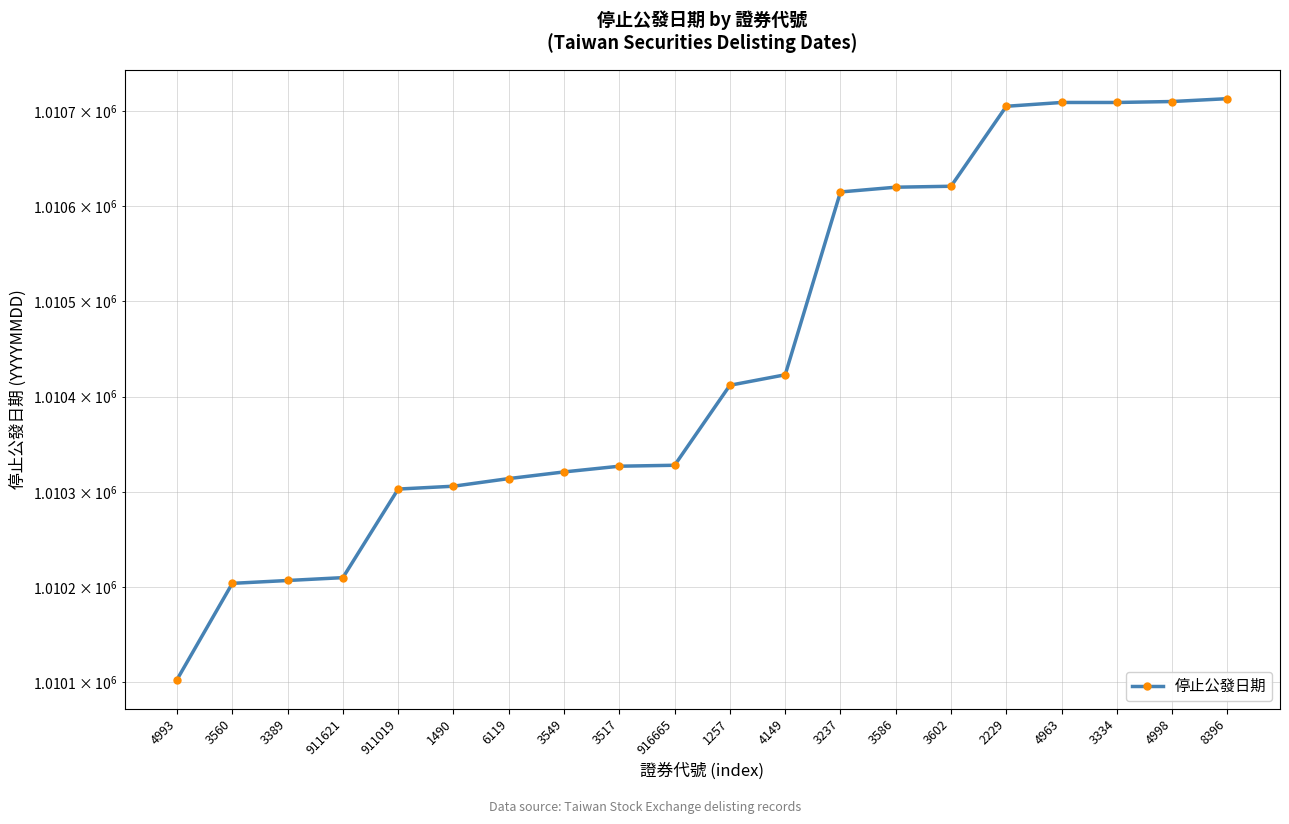

Reading left to right, transcribe all the data shown in this chart.

1010103	1010204	1010207	1010210	1010303	1010306	1010314	1010321	1010327	1010328	1010412	1010423	1010615	1010620	1010621	1010705	1010709	1010709	1010710	1010713